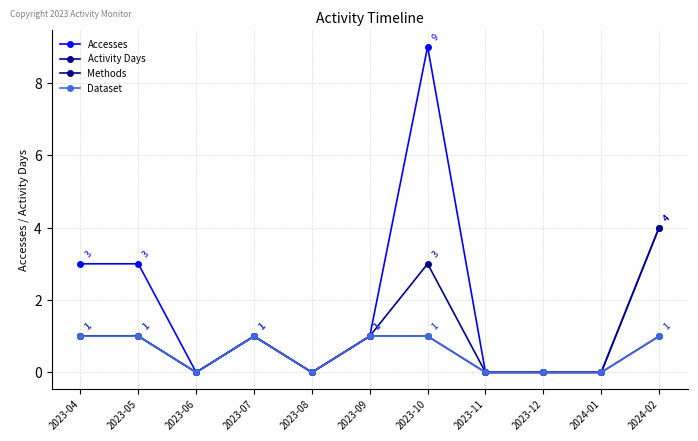

Does the chart have visible grid lines?

Yes